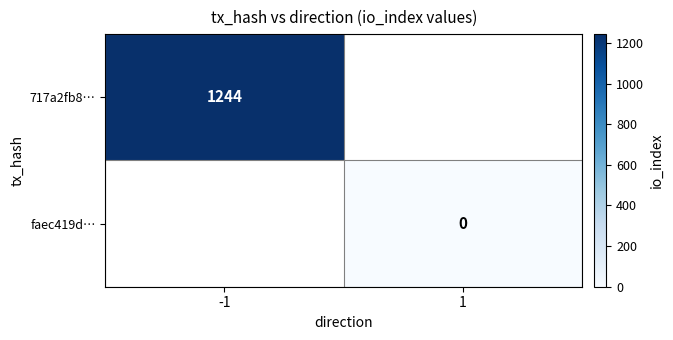

True or false: 717a2fb8… has a value of 423 at -1.

False